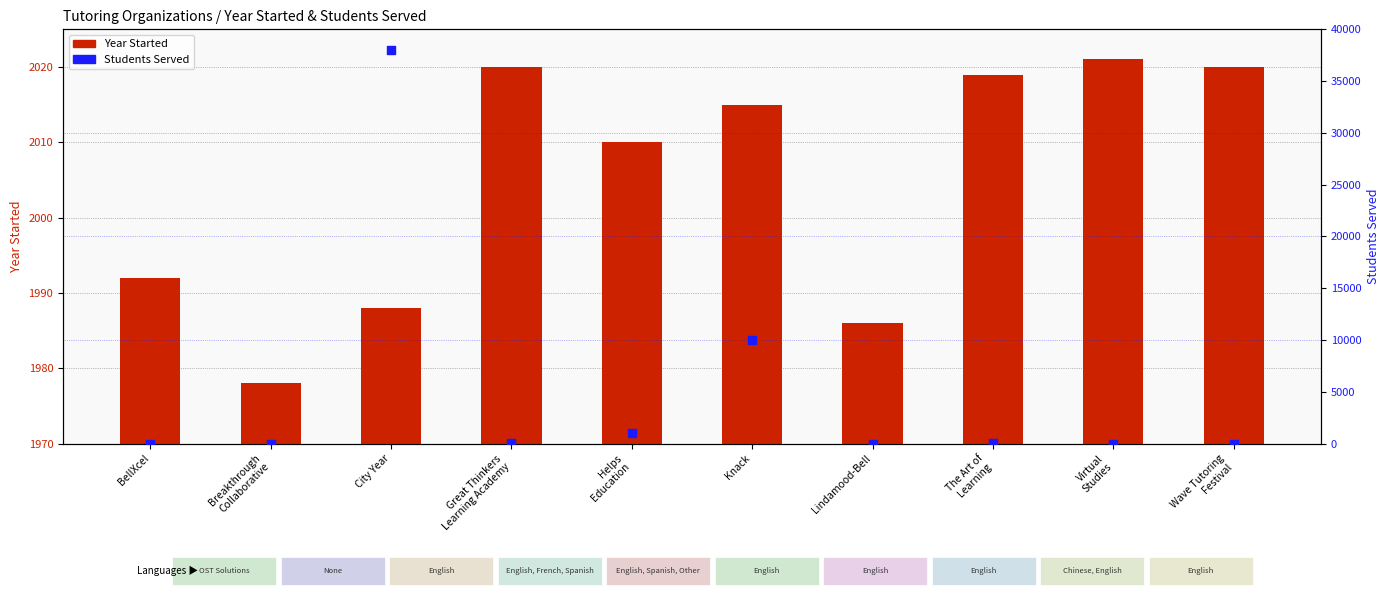

What is the total value across all series at Virtual
Studies?

2021